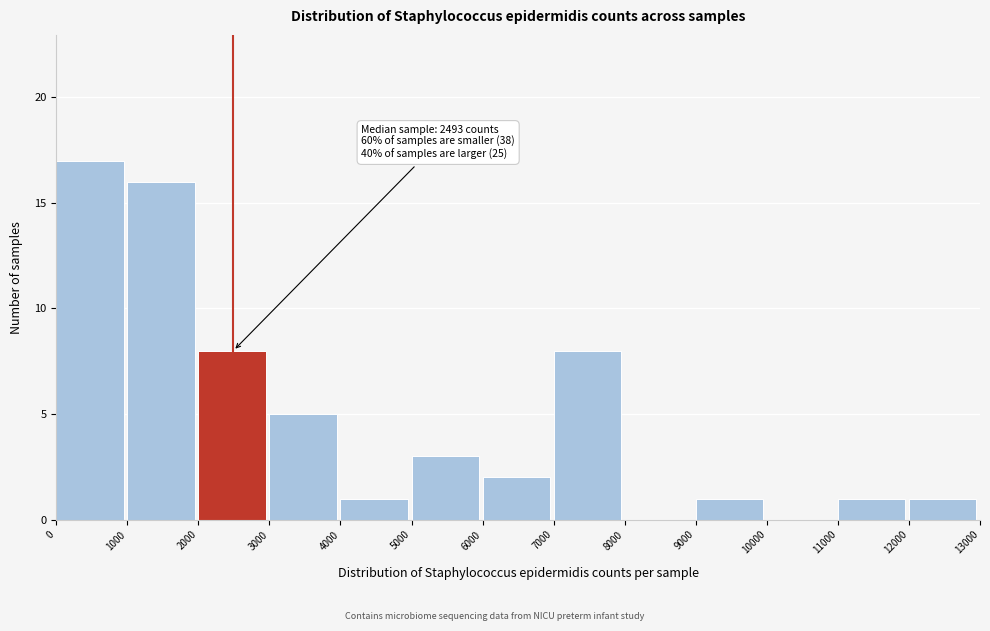

Which range on the x-axis has the tallest bar?

0 to 1000